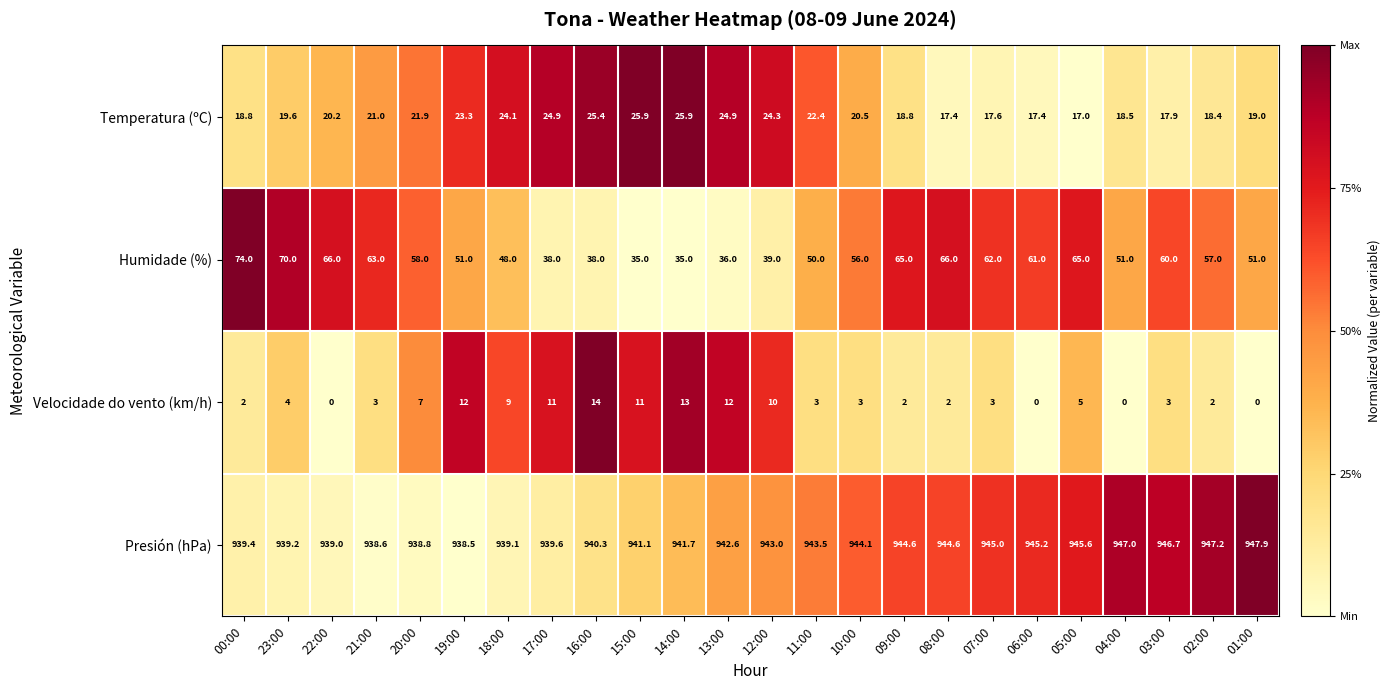

What is the total value across all series at 21:00?

1025.6